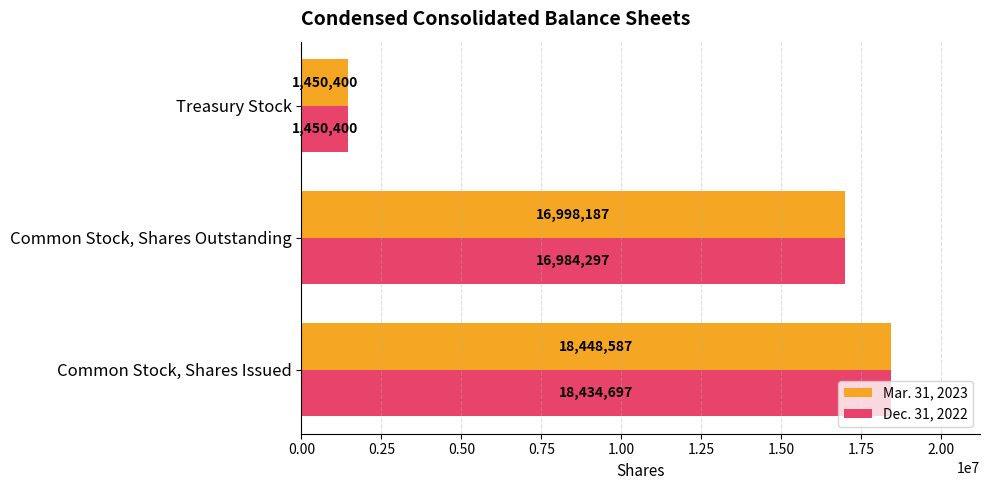

How many data points in Dec. 31, 2022 are less than 16984297?

1